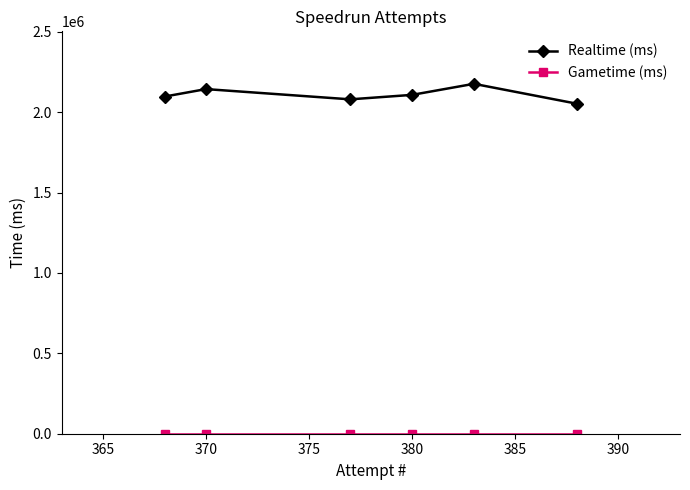

At how many categories does at least one series exceed 992048?

6